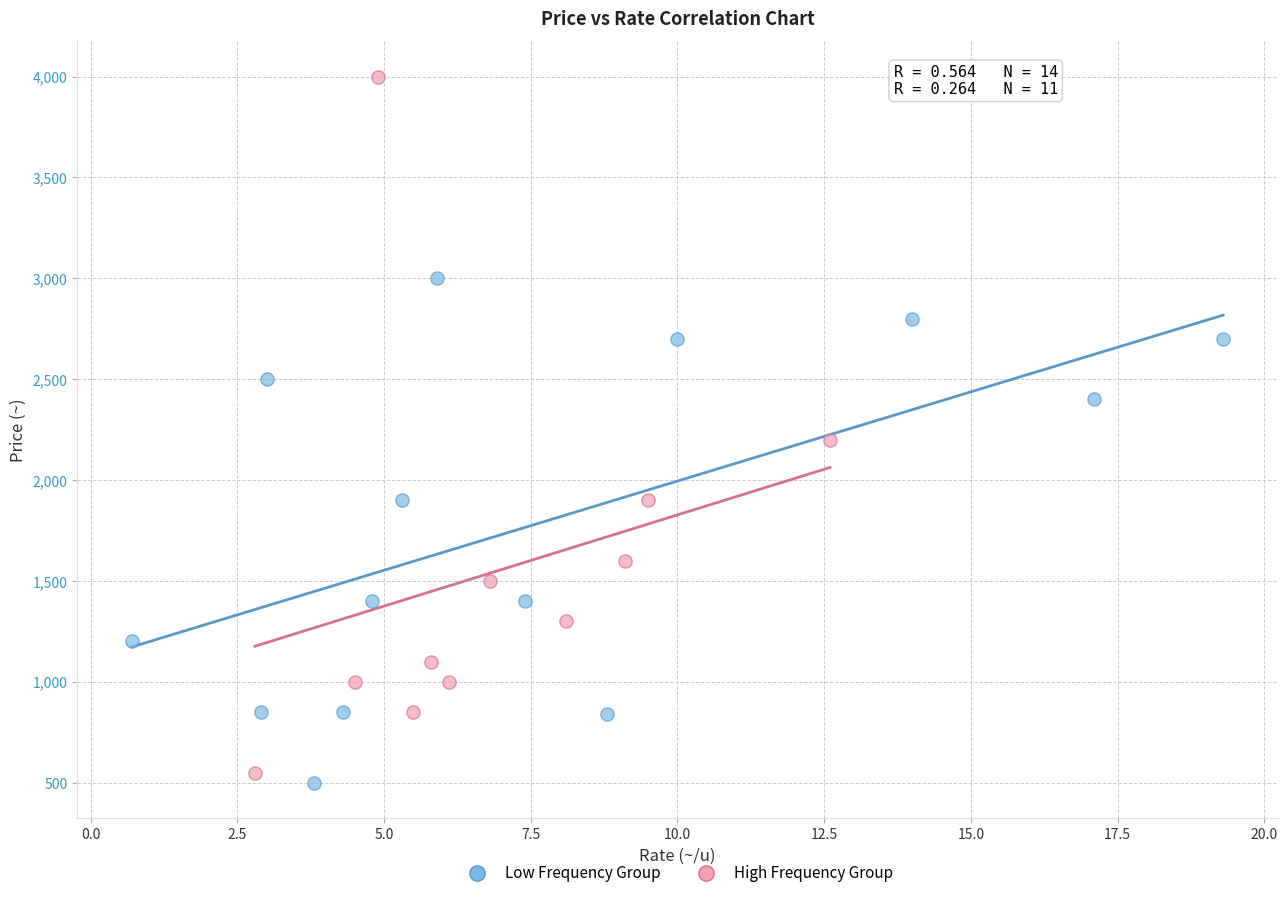

Which series contains the highest Y value?

High Frequency Group